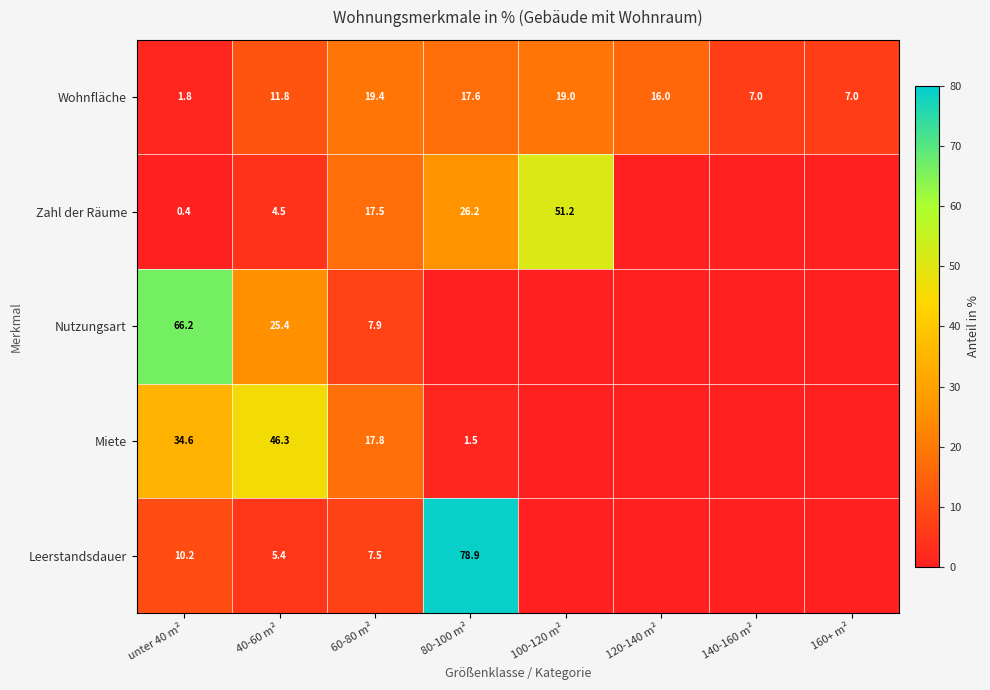

True or false: Leerstandsdauer has a value of 10.2 at unter 40 m².

True